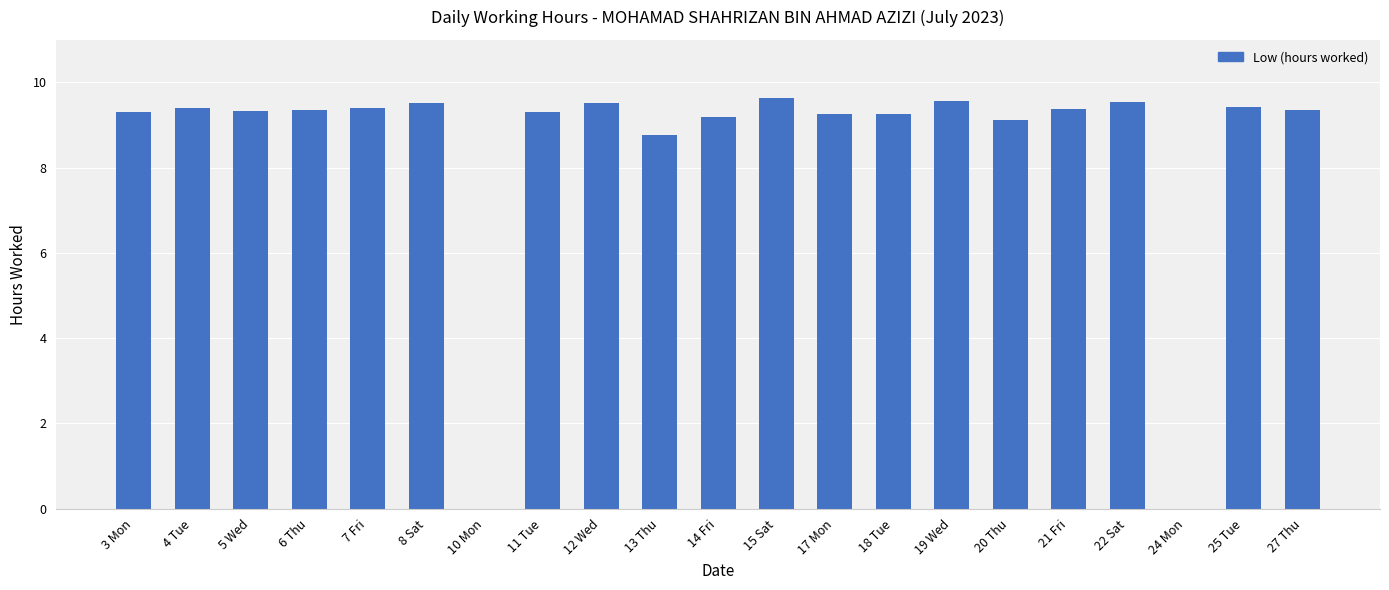

Where does the data first go above 9?

3 Mon